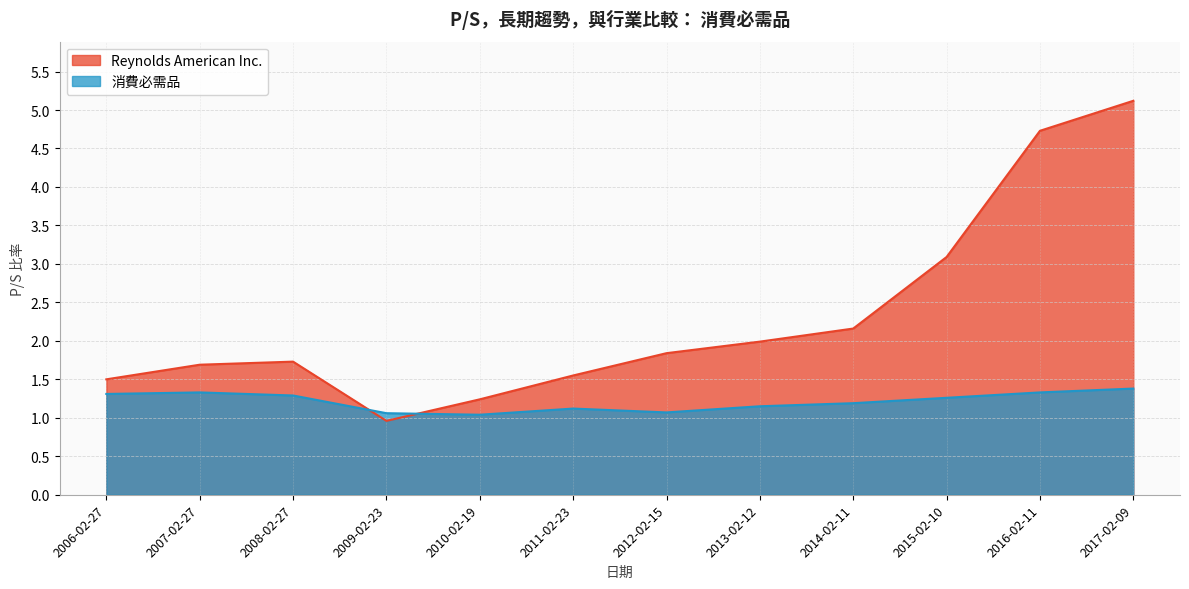

At which category does Reynolds American Inc. reach its first local valley?

2009-02-23